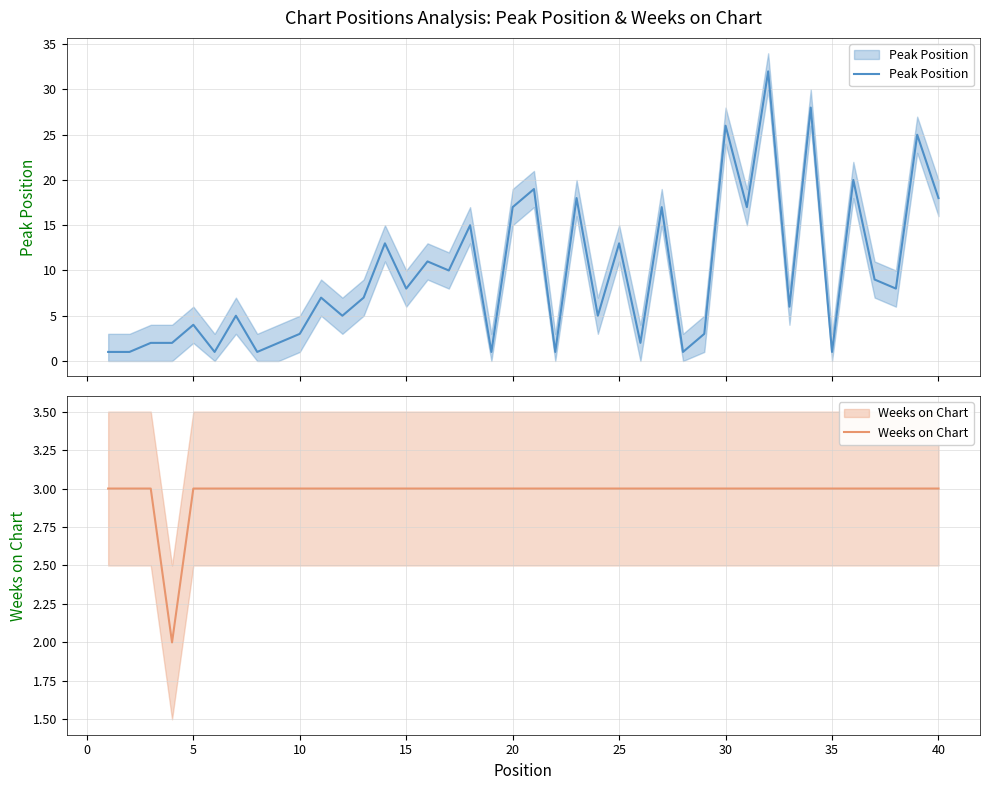

How many lines are shown in the chart?

2